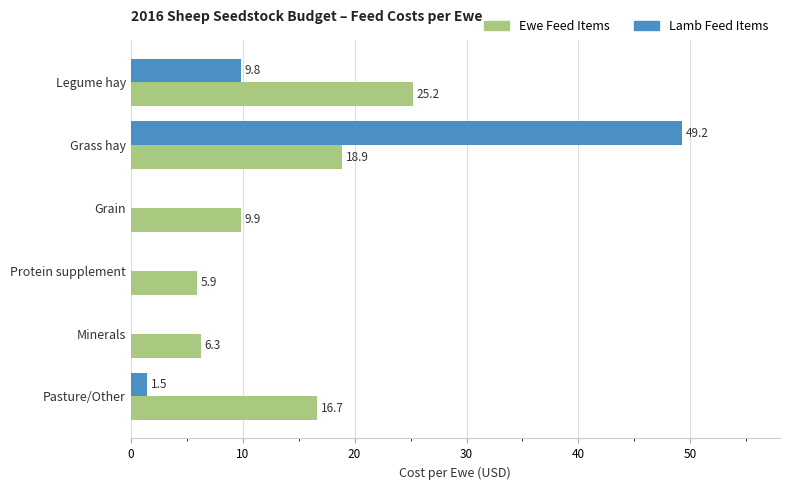

True or false: Ewe Feed Items has a value of 8.4 at Protein supplement.

False